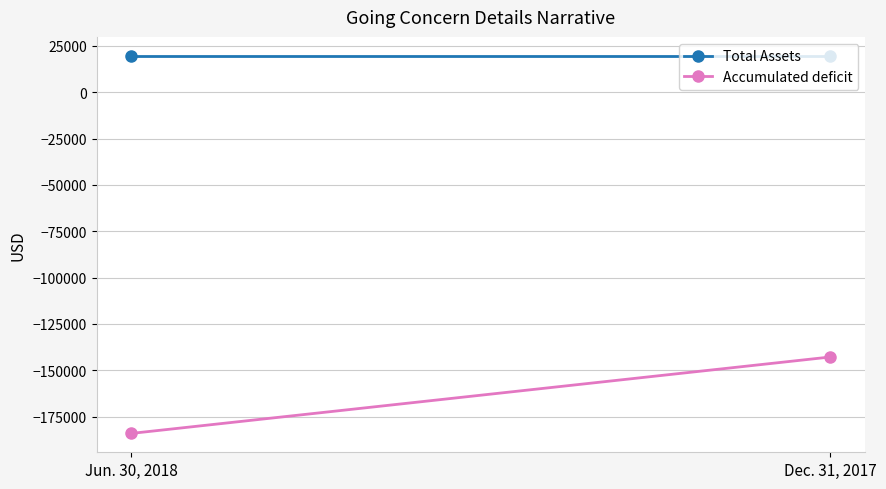

Is this an area chart (filled region under the line)?

No